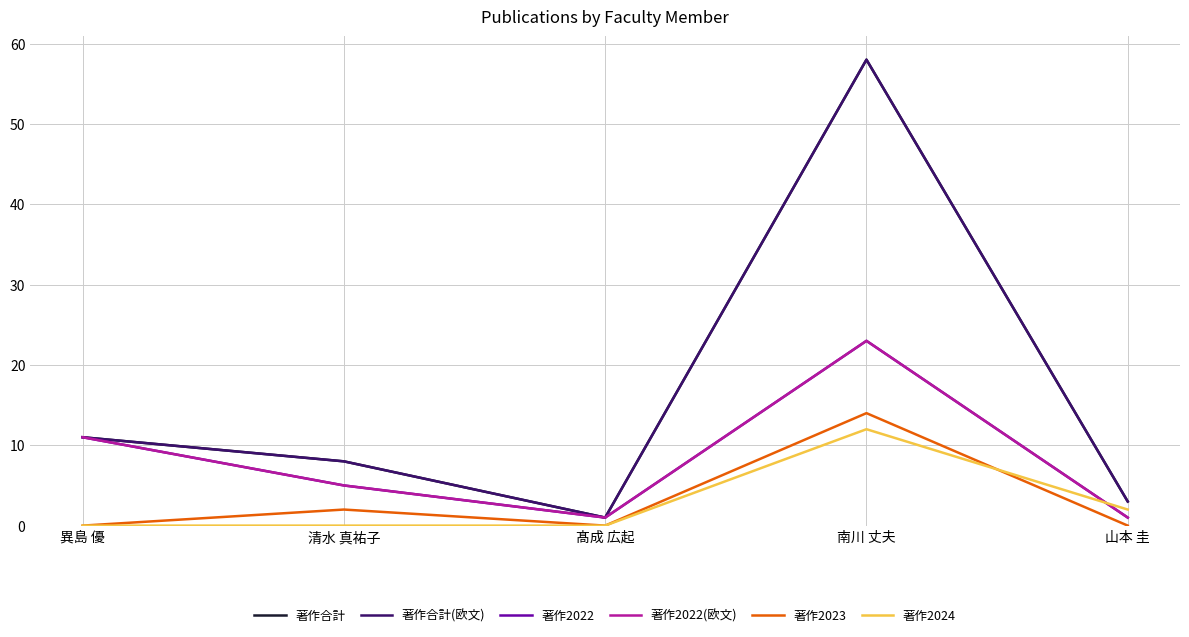

Does the chart have visible grid lines?

Yes